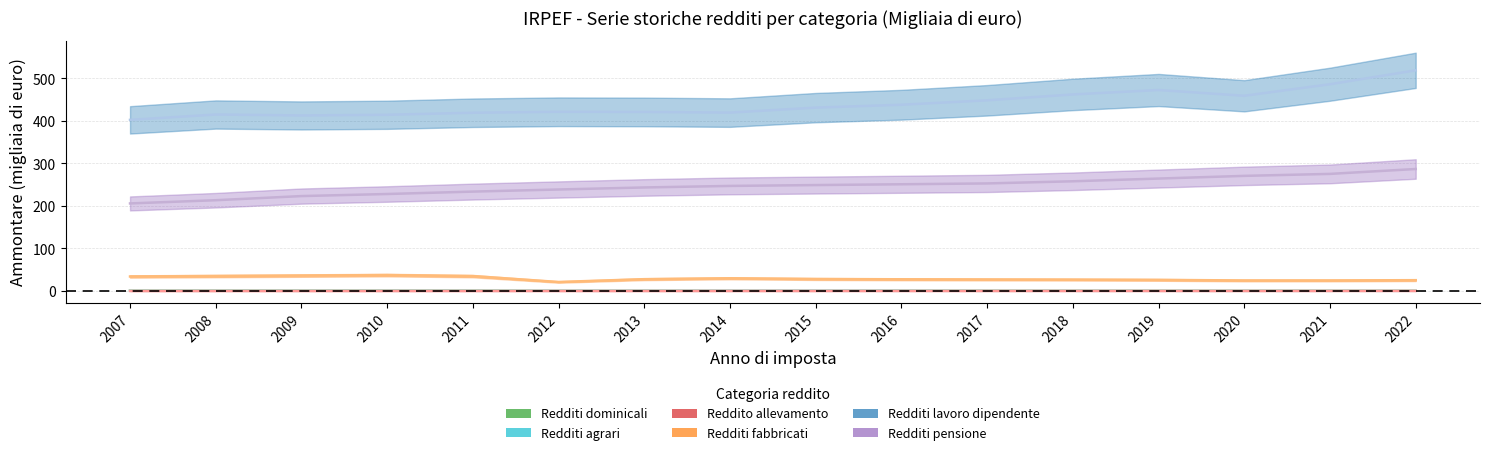

The Redditi lavoro dipendente series shows 472.9 at 2019. True or false?

True